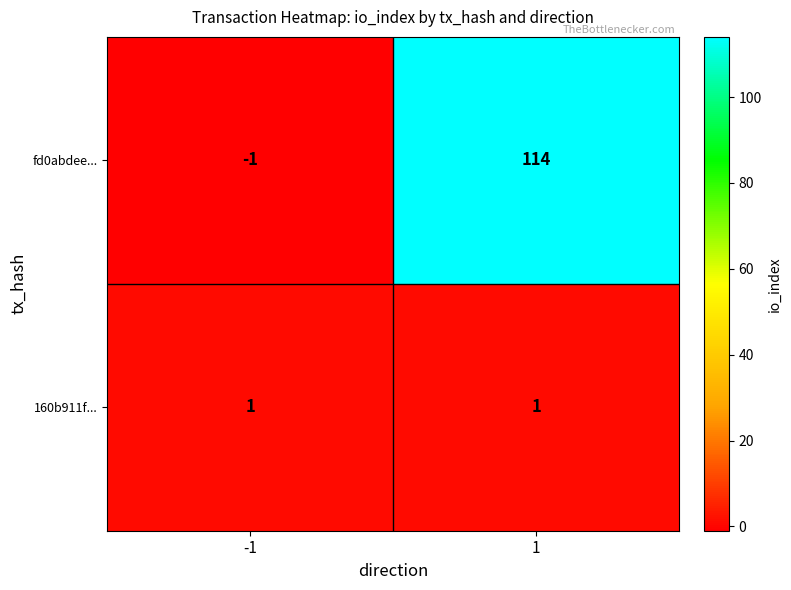

Which series has the largest range (max minus min)?

fd0abdee...